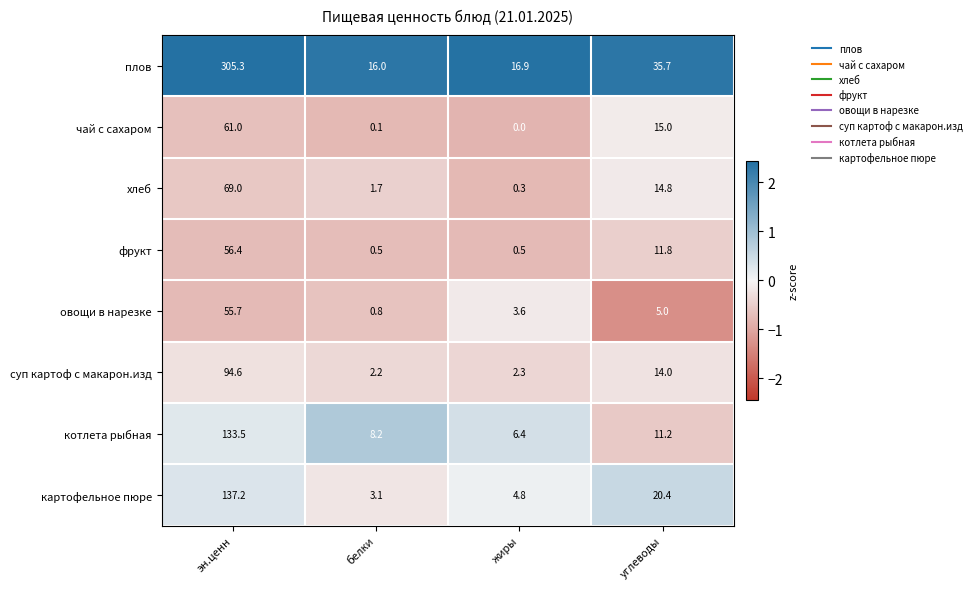

Rank the series at углеводы from lowest to highest value.

овощи в нарезке, котлета рыбная, фрукт, суп картоф с макарон.изд, хлеб, чай с сахаром, картофельное пюре, плов